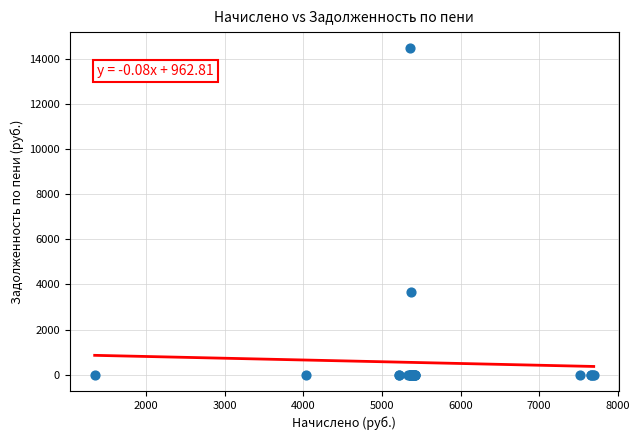

What Y value in the scatter plot is closest to 7224?

3652.0